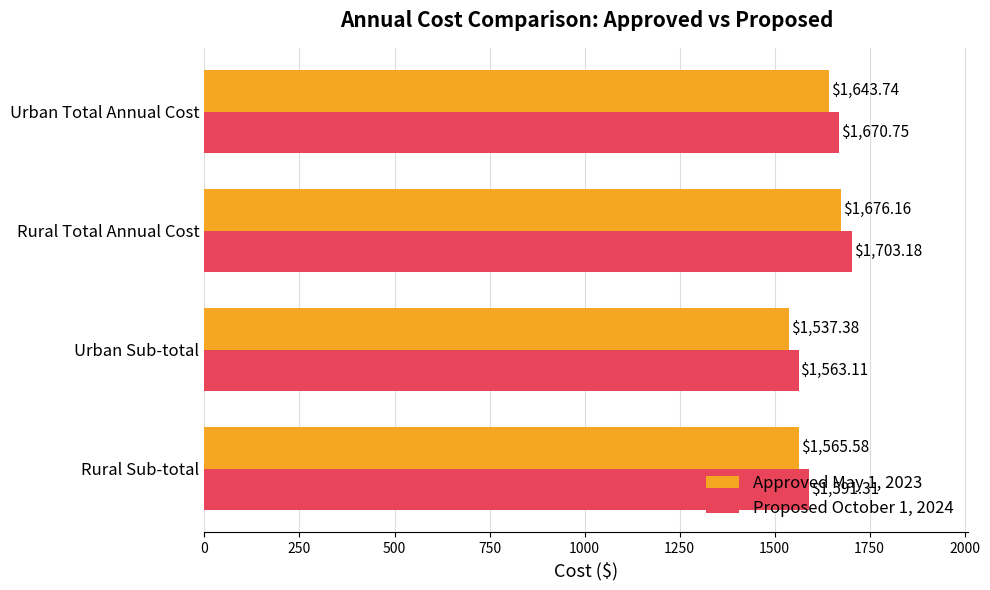

Rank the series by their average value, from highest to lowest.

Proposed October 1, 2024, Approved May 1, 2023